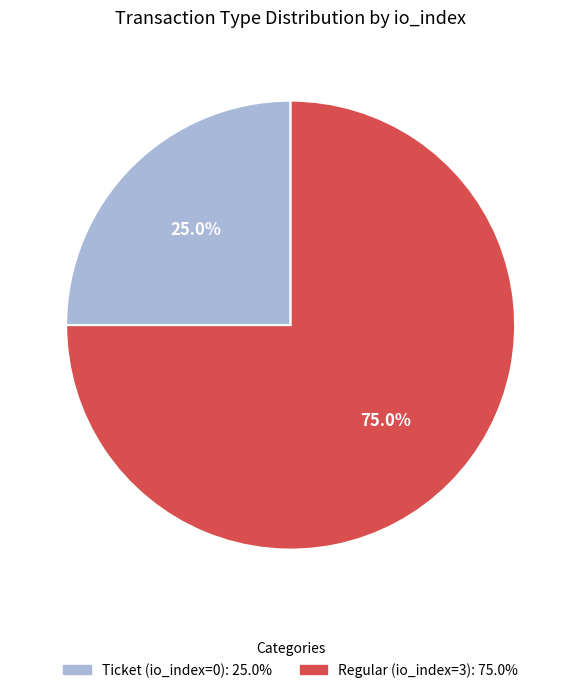

How many segments does this pie chart have?

2